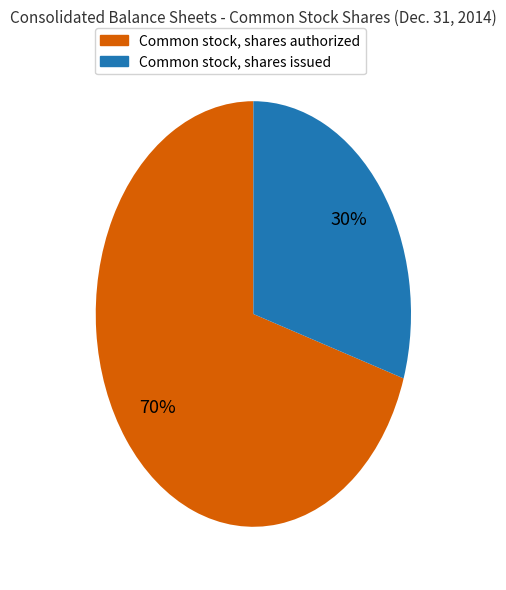

How many segments does this pie chart have?

2